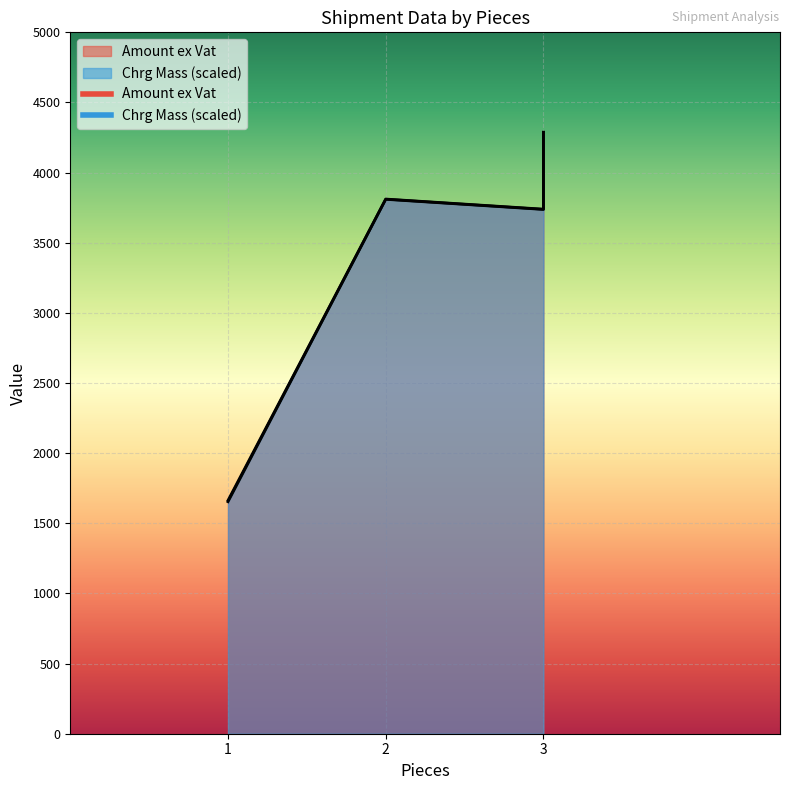

At which label is Chrg Mass closest to 2970?

3